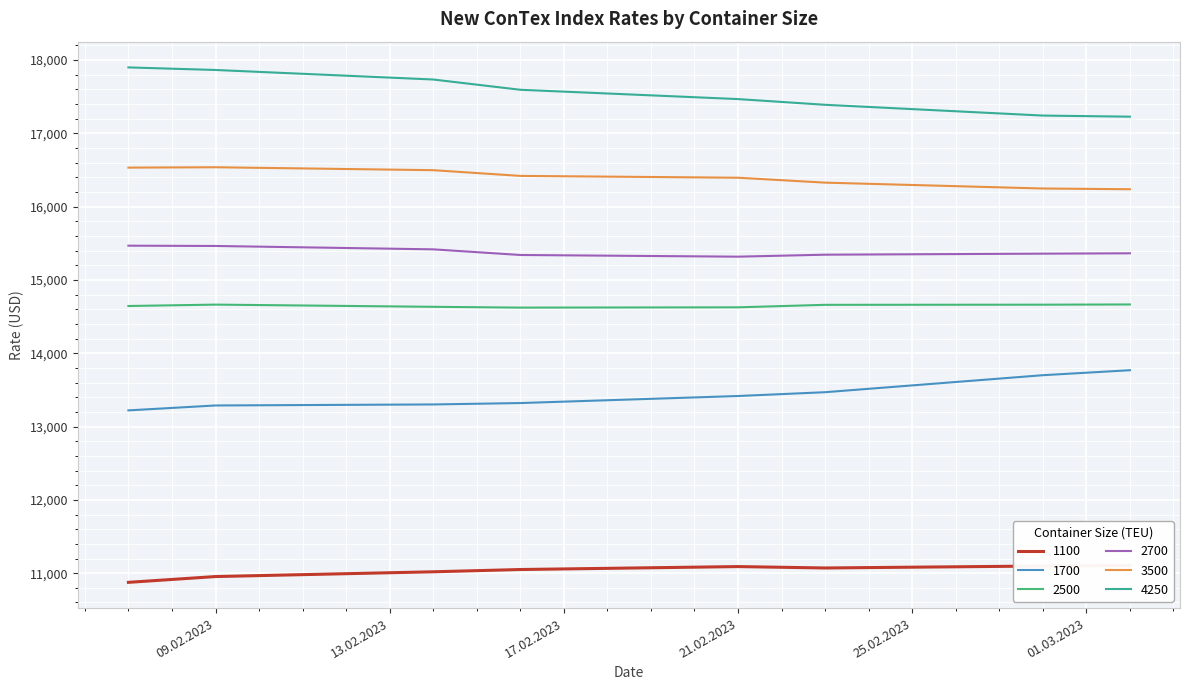

The 4250 series shows 9336 at 02.03.2023. True or false?

False